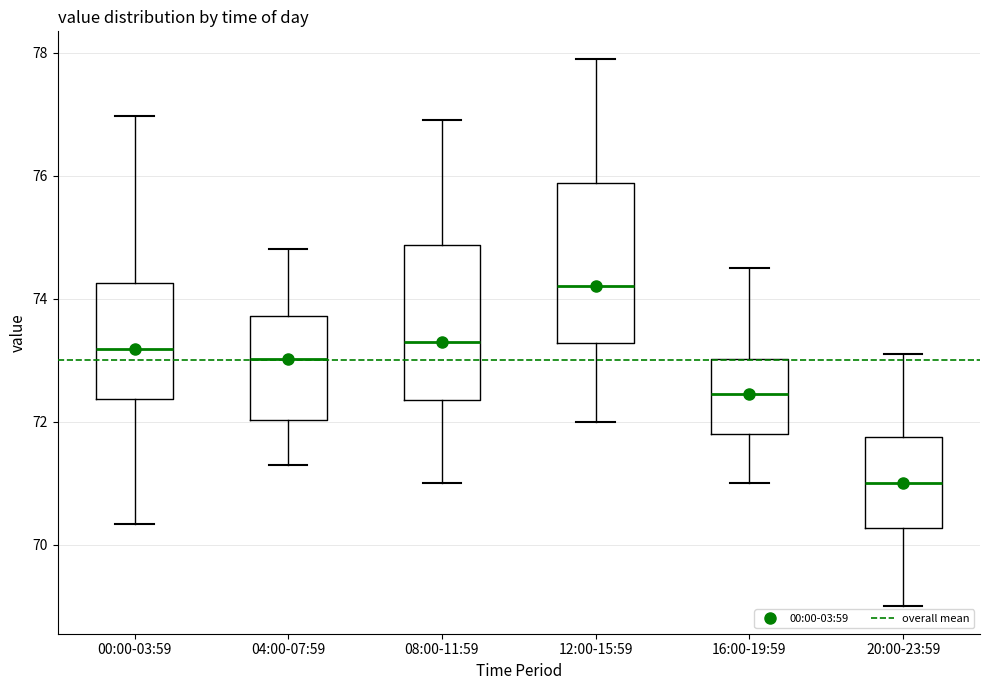

Reading left to right, transcribe this box plot: for each box, give where its median line is, the range the box spans, and where its two whiskers end, as read against the y-axis. The values are not printed on the chart, so give them approximately, as read against the axis.

00:00-03:59: median 73.2, box 72.4 to 74.2, whiskers 70.4 to 77.0
04:00-07:59: median 73.0, box 72.0 to 73.8, whiskers 71.4 to 74.8
08:00-11:59: median 73.4, box 72.4 to 74.8, whiskers 71.0 to 77.0
12:00-15:59: median 74.2, box 73.2 to 75.8, whiskers 72.0 to 78.0
16:00-19:59: median 72.4, box 71.8 to 73.0, whiskers 71.0 to 74.6
20:00-23:59: median 71.0, box 70.2 to 71.8, whiskers 69.0 to 73.2